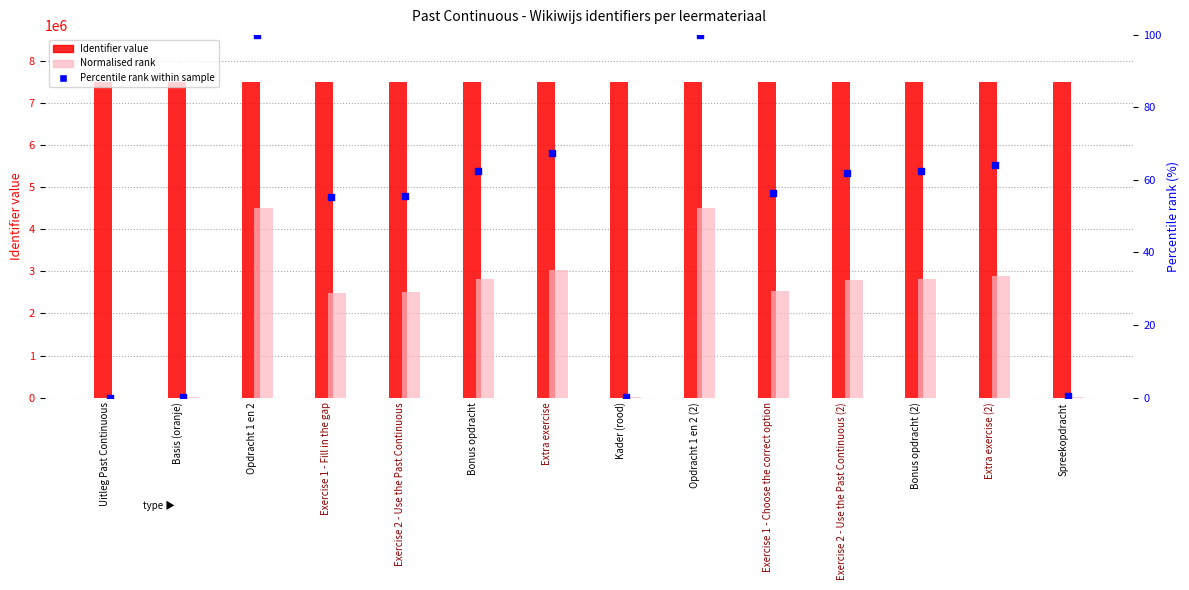

Which series contains the highest Y value?

Identifier